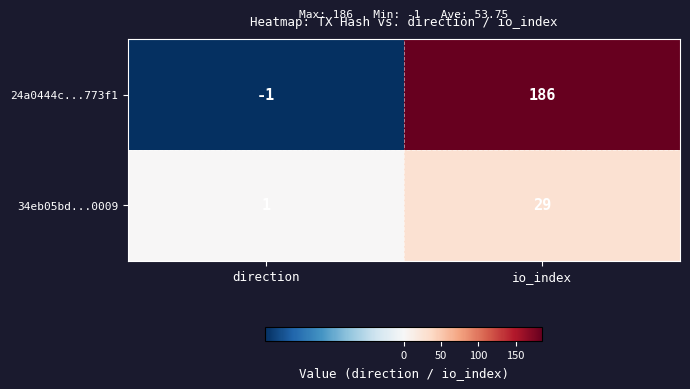

Count the number of categories in the chart.

2